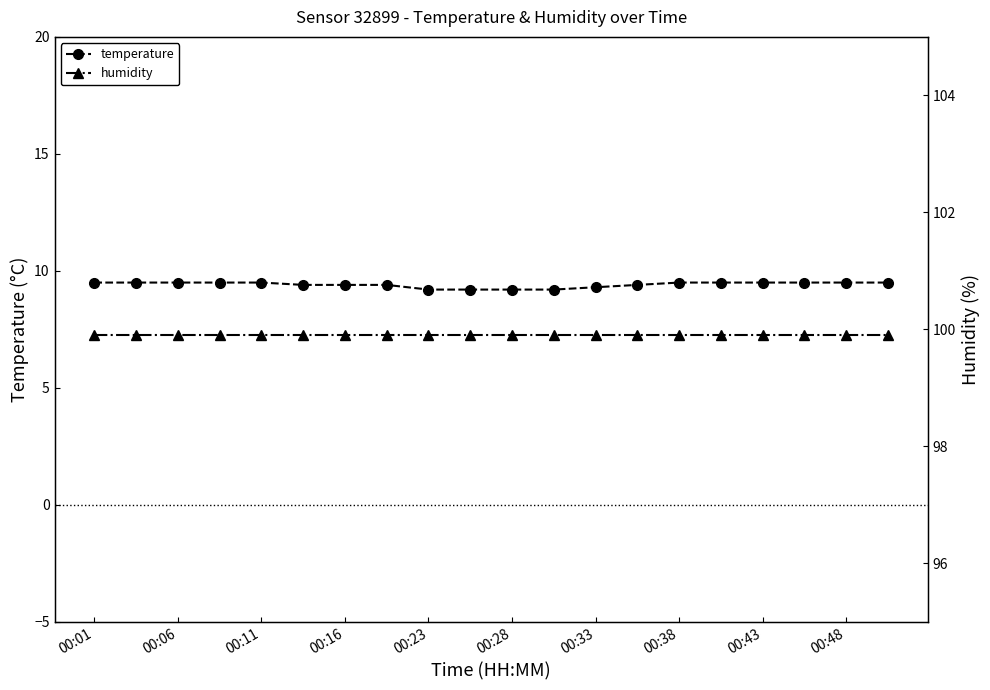

What is the maximum value for temperature?

9.5